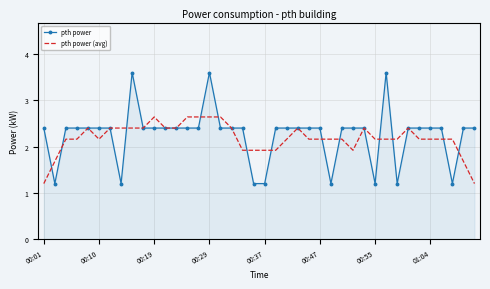

List the series in order of their peak value, lowest first.

pth power (avg), pth power